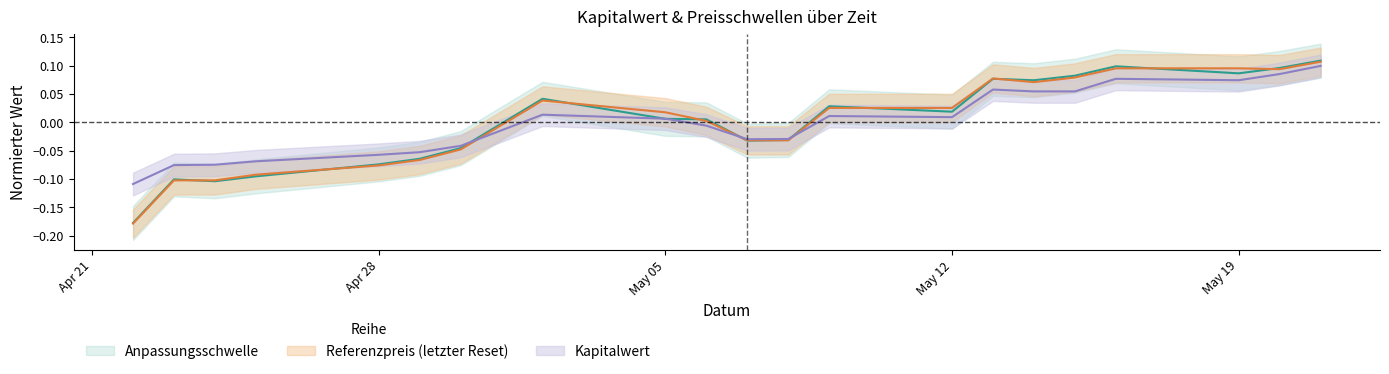

Which series ends up on top after the final intersection of Kapitalwert and Referenzpreis?

Referenzpreis